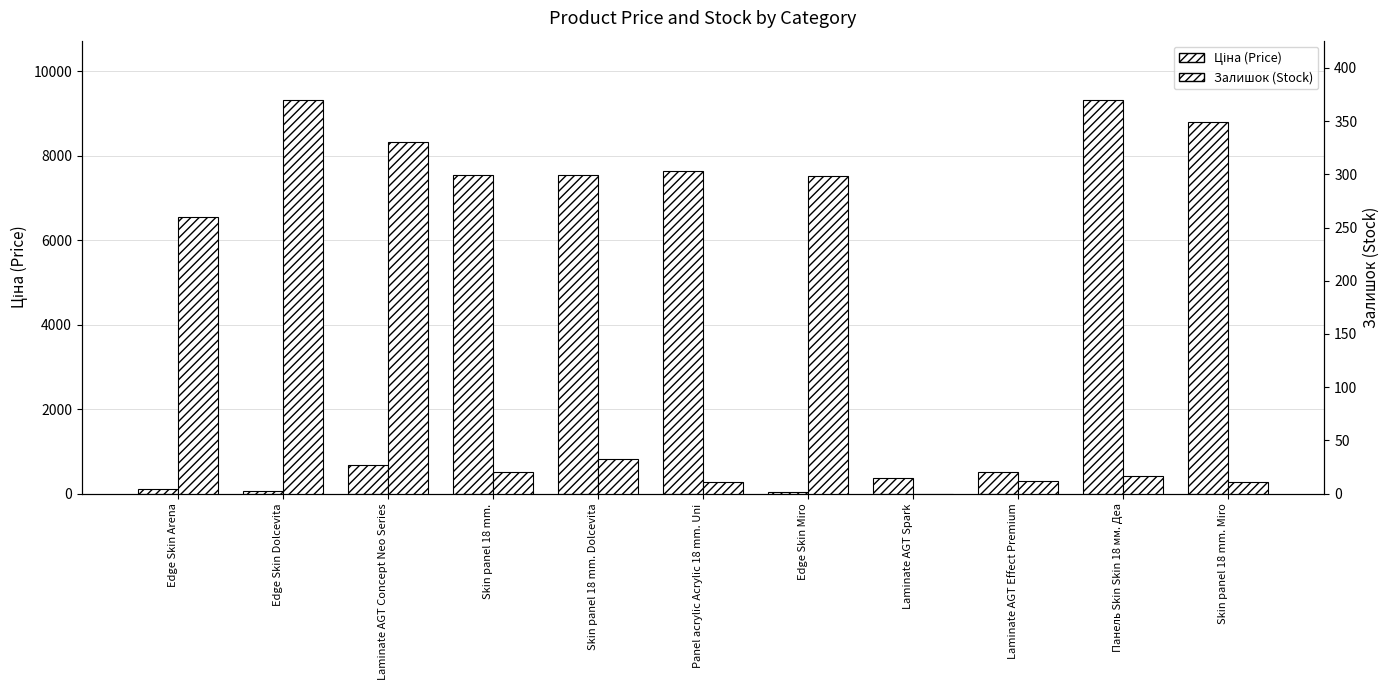

What is the approximate value of Залишок (Stock) at Laminate AGT Concept Neo Series?

330.0